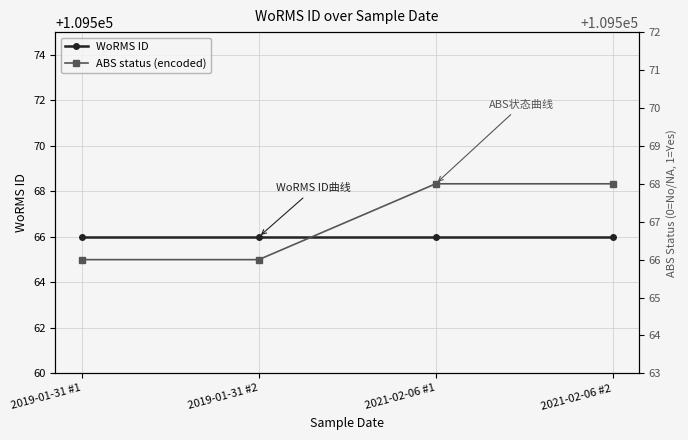

What is the total value across all series at 2019-01-31 #1?

219132